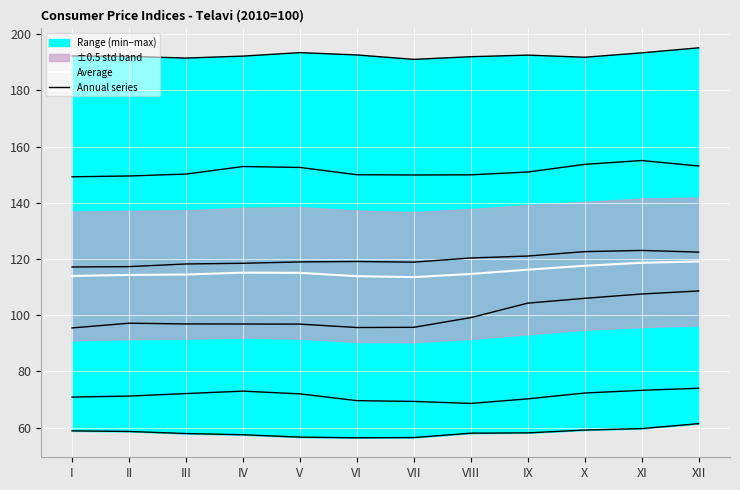

What is the average value?

115.5